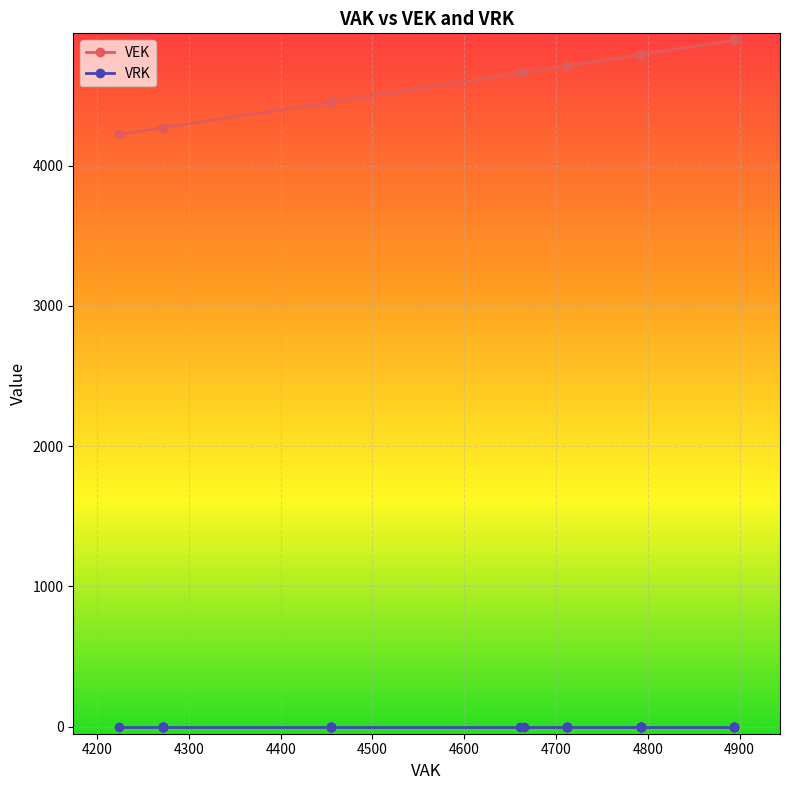

True or false: VRK has more than 0 points higher than both neighbors.

False